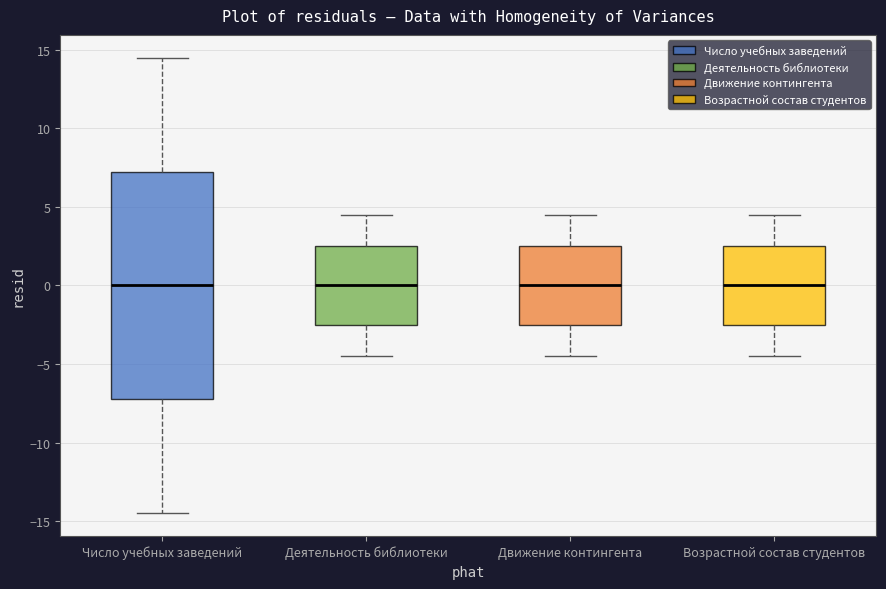

Which box is the tallest, from its lower edge to its upper edge?

Число учебных заведений